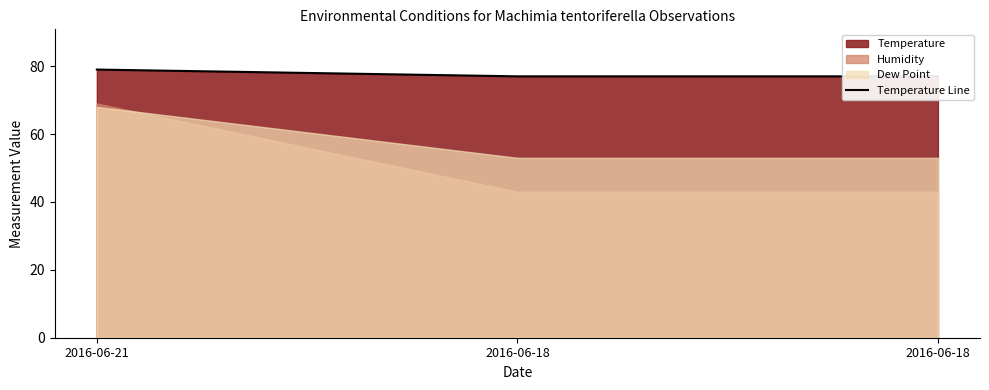

At which label is the value closest to 78?

2016-06-21